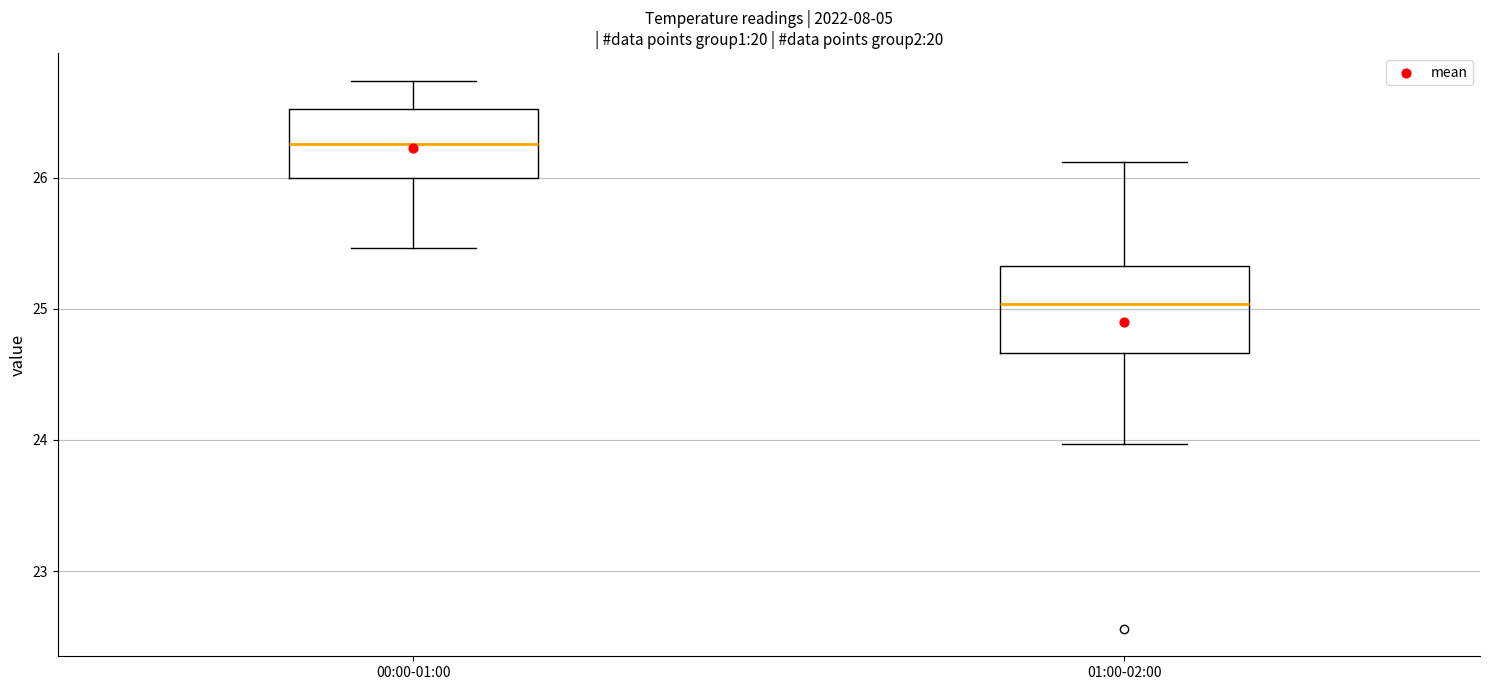

Reading left to right, read every box against the y-axis: the position of its median line, the range the box covers, and the ends of its whiskers. The values are not printed on the chart, so give them approximately, as read against the axis.

00:00-01:00: median 26.3, box 26.0 to 26.5, whiskers 25.5 to 26.7
01:00-02:00: median 25.0, box 24.7 to 25.3, whiskers 24.0 to 26.1